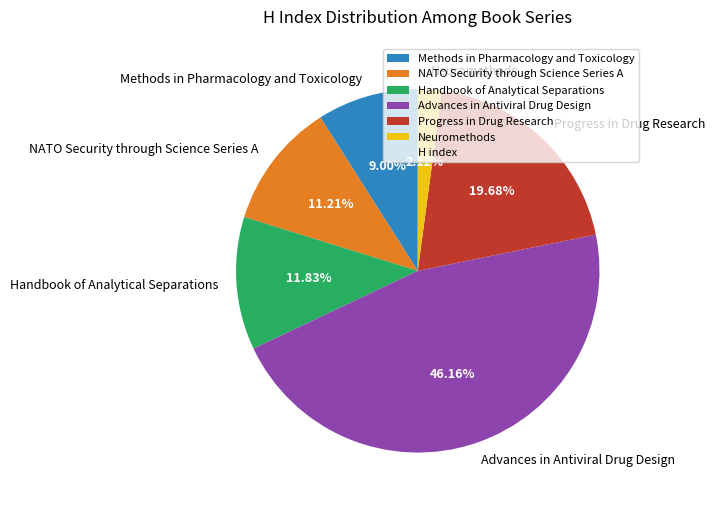

Does NATO Security through Science Series A account for over 50% of the chart?

No